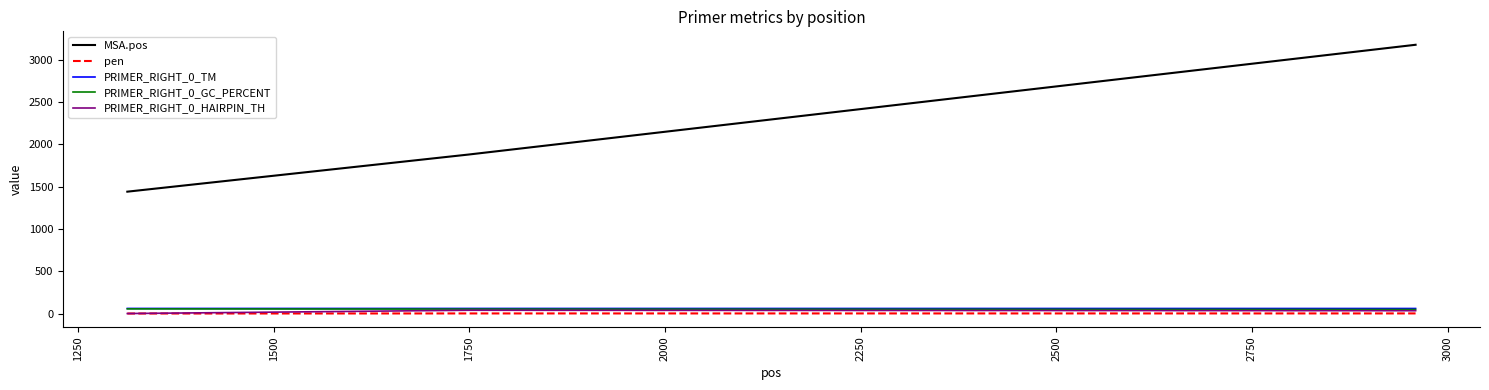

Which series has the largest total across all categories?

MSA.pos